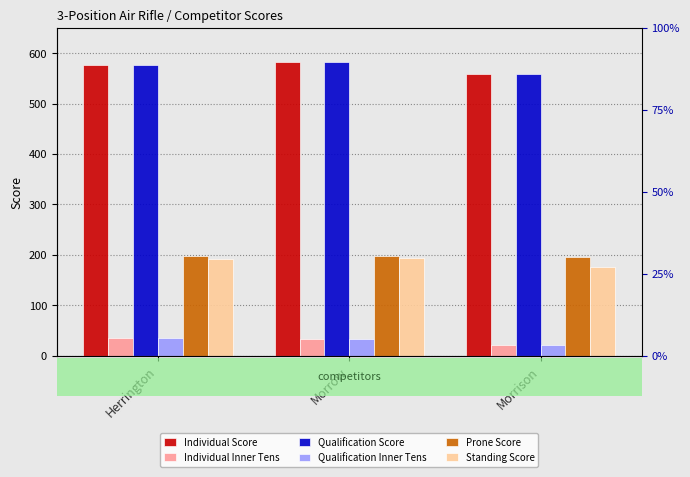

Are the bars horizontal?

No